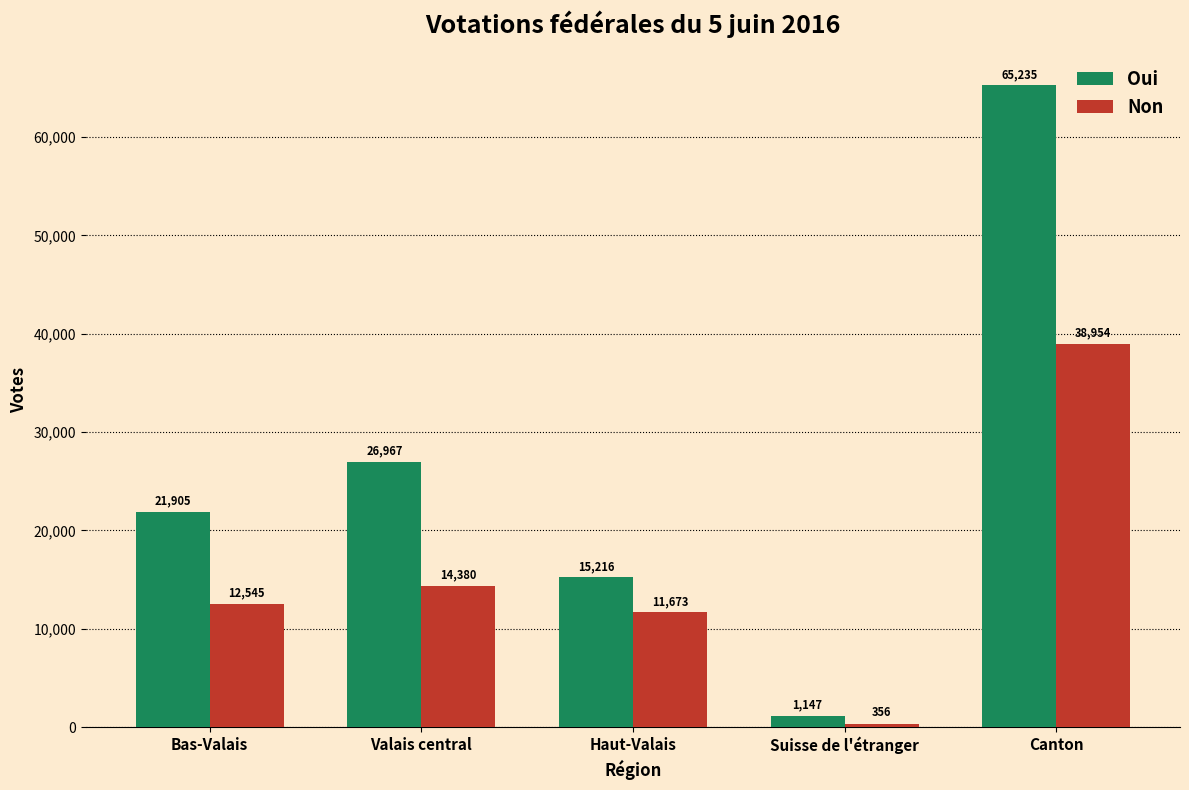

How many data points in Non are less than 12545?

2